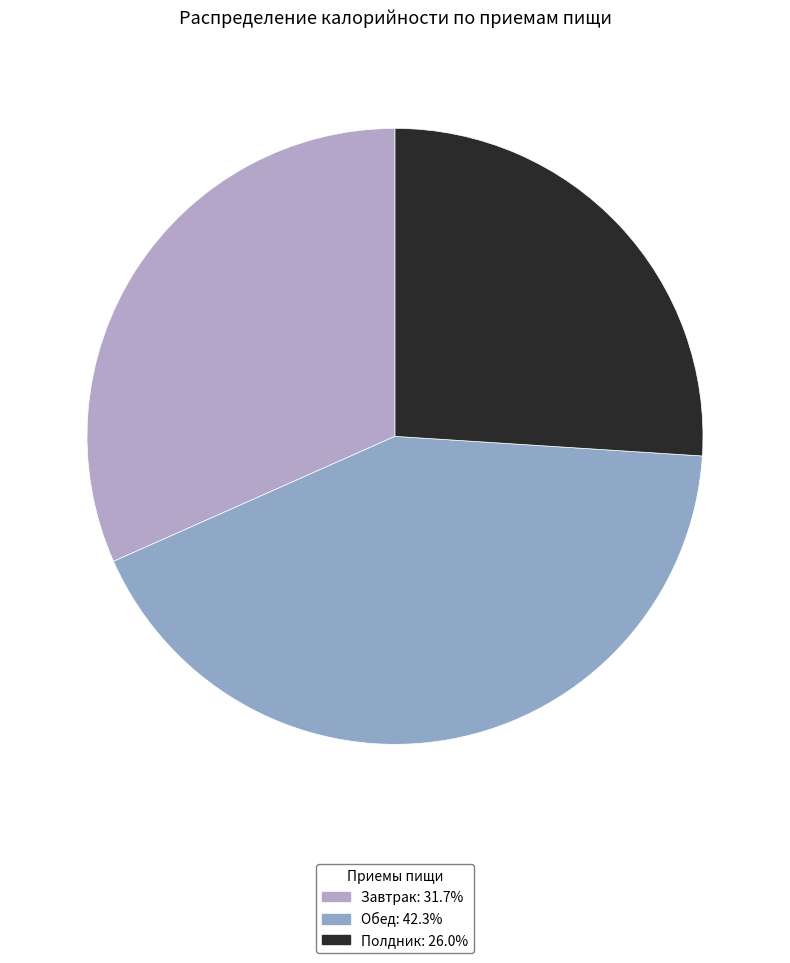

What percentage is the Завтрак slice, to the nearest percent?

32%